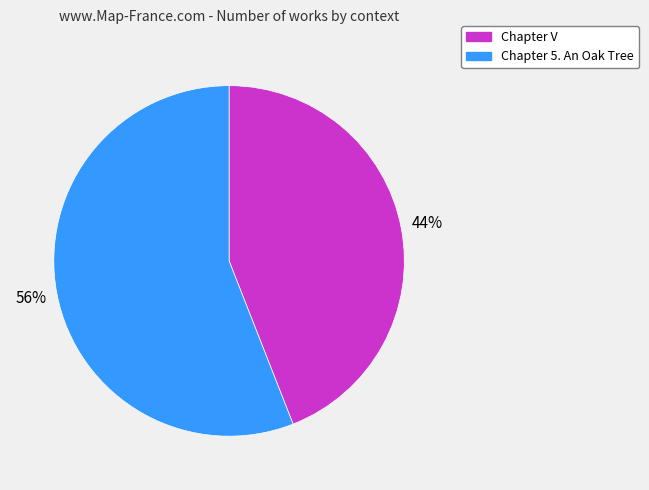

What is the largest slice in the pie chart?

Chapter 5. An Oak Tree